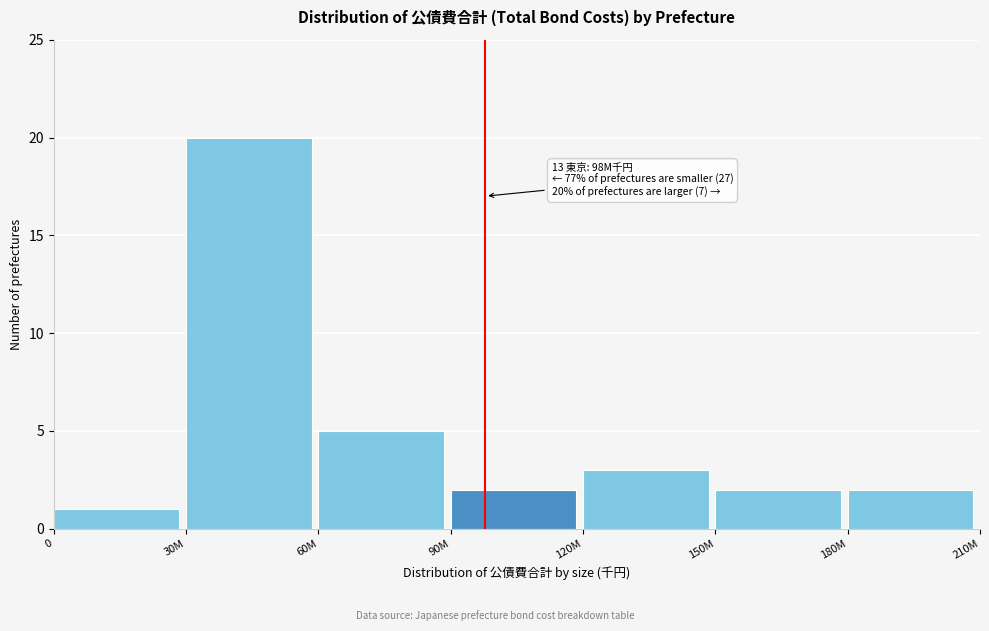

Reading right to left, transcribe all the data shown in this chart.

180M=2	150M=2	120M=3	90M=2	60M=5	30M=20	0=1